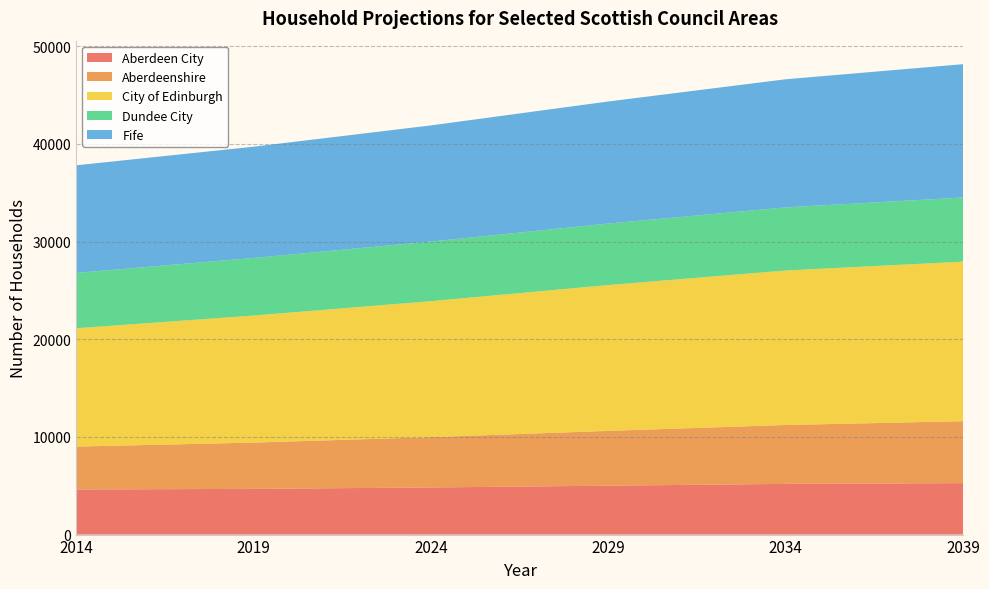

Reading left to right, extract all data points from this chart.

Aberdeen City: 4616	4682	4825	5007	5189	5269
Aberdeenshire: 4395	4735	5150	5611	6032	6340
City of Edinburgh: 12115	13008	13924	14931	15816	16335
Dundee City: 5665	5898	6104	6297	6465	6568
Fife: 11018	11391	11892	12498	13116	13651